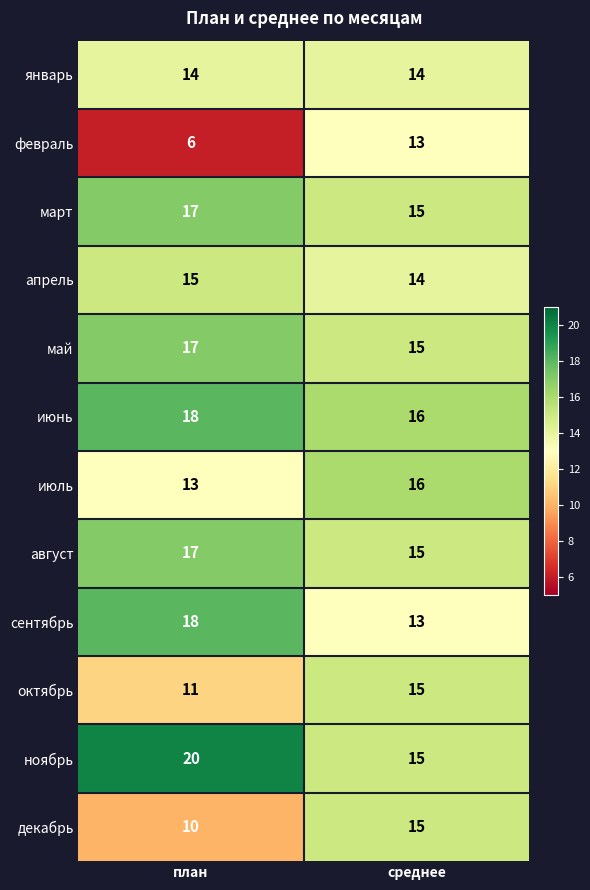

True or false: февраль has a value of 10 at план.

False